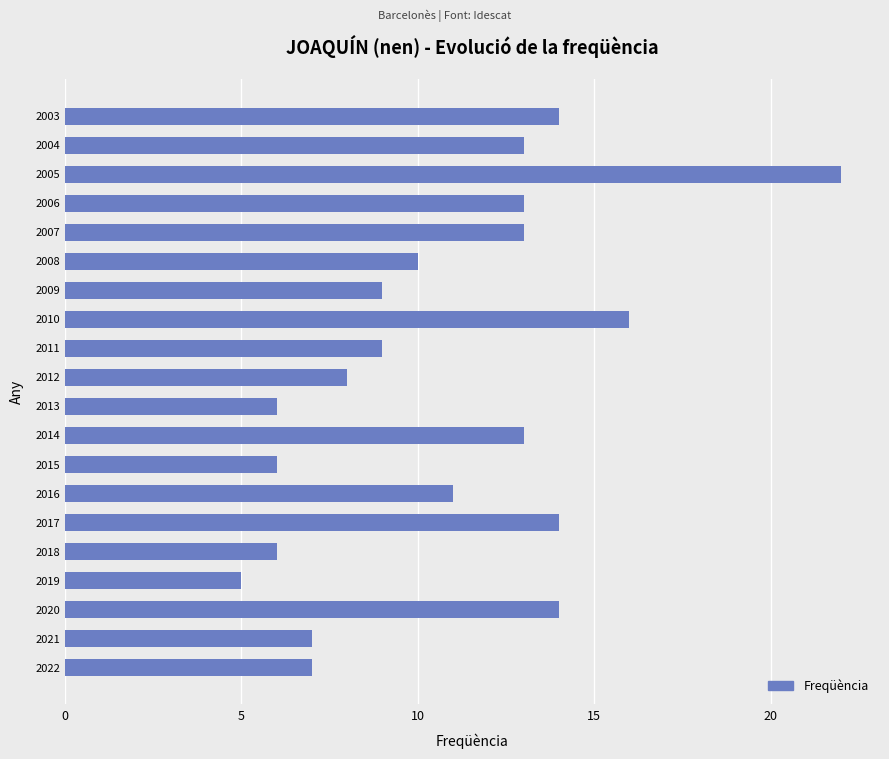

What is the approximate value at 2017?

14